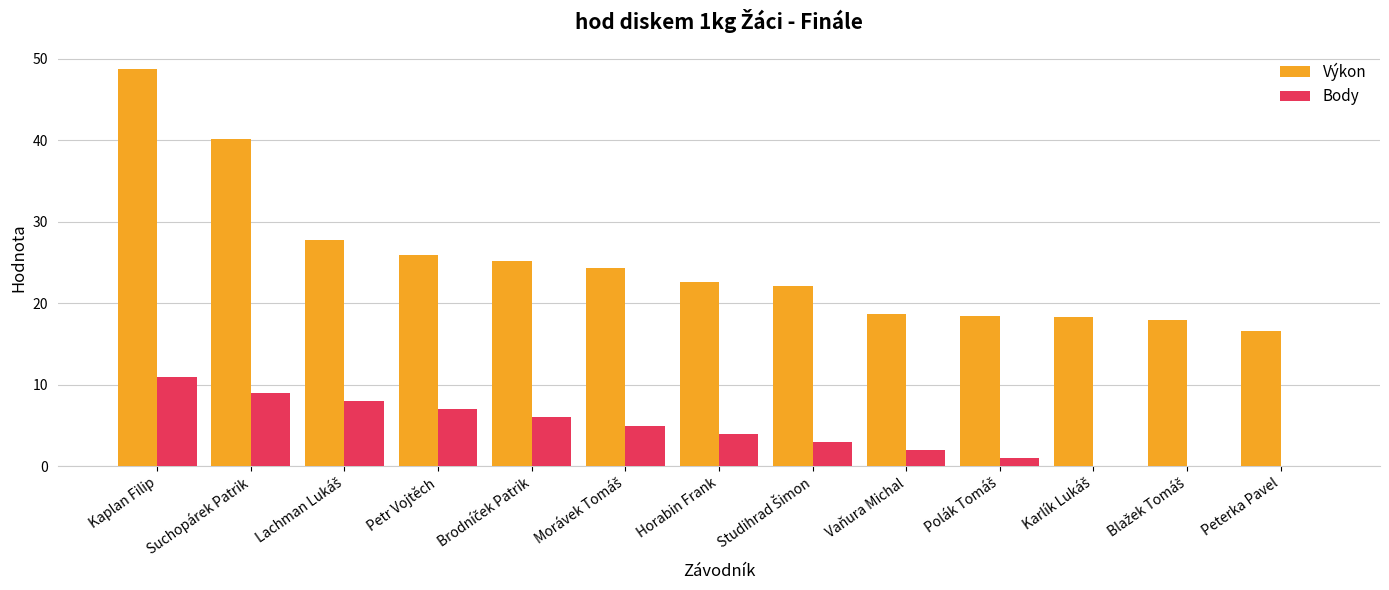

At which category is the sum across all series the highest?

Kaplan Filip